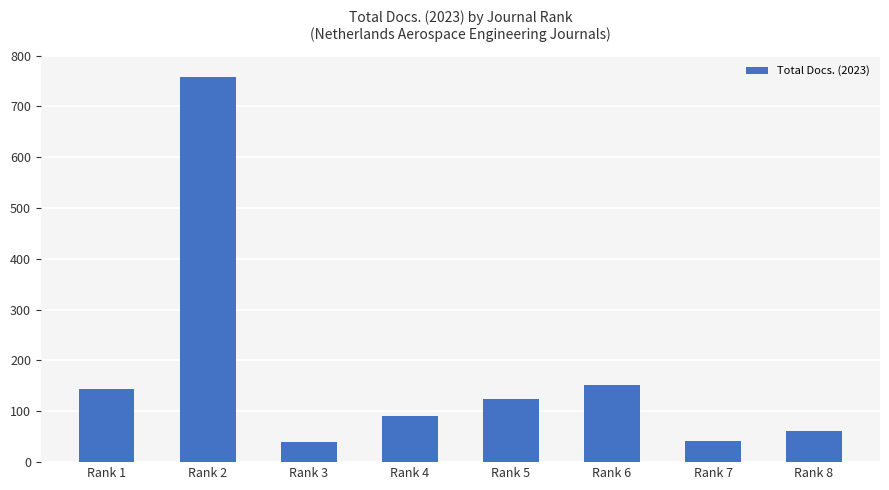

What is the difference between the maximum and minimum values?

717